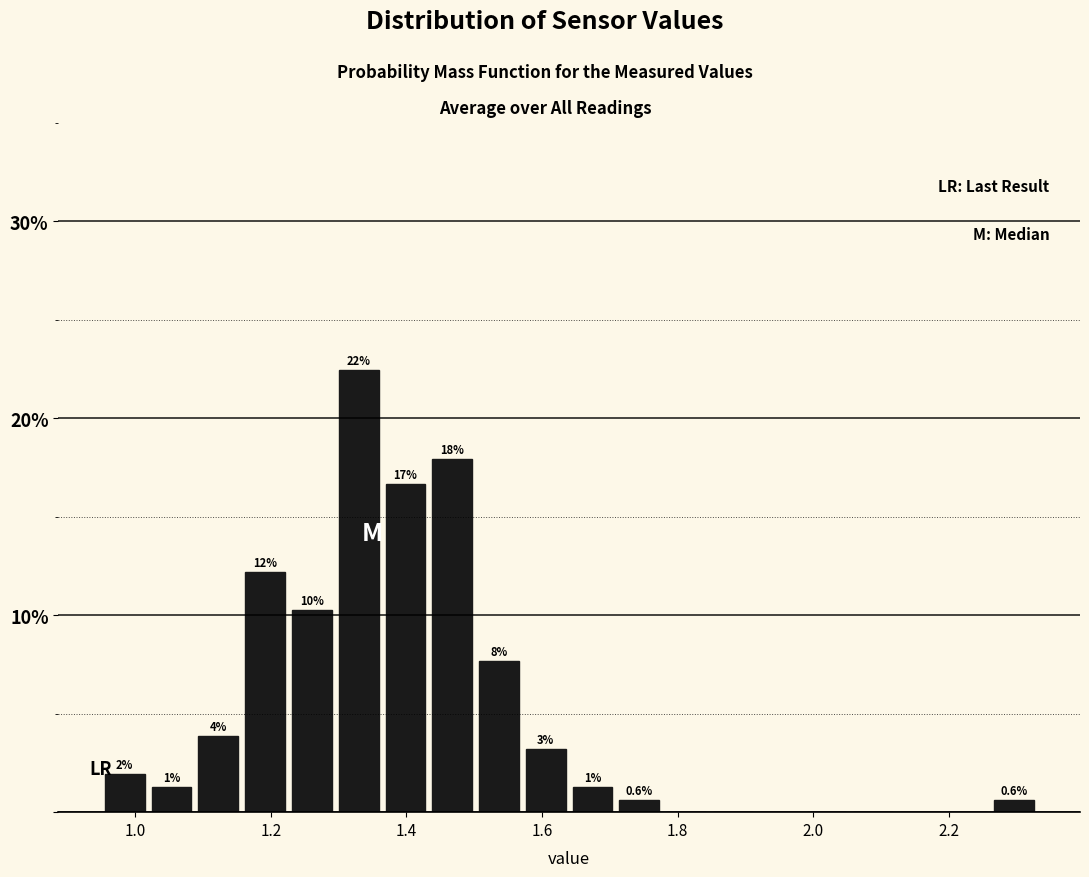

Around what value on the x-axis is the tallest bar? Give the approximate position of its centre, as read against the axis.

1.32